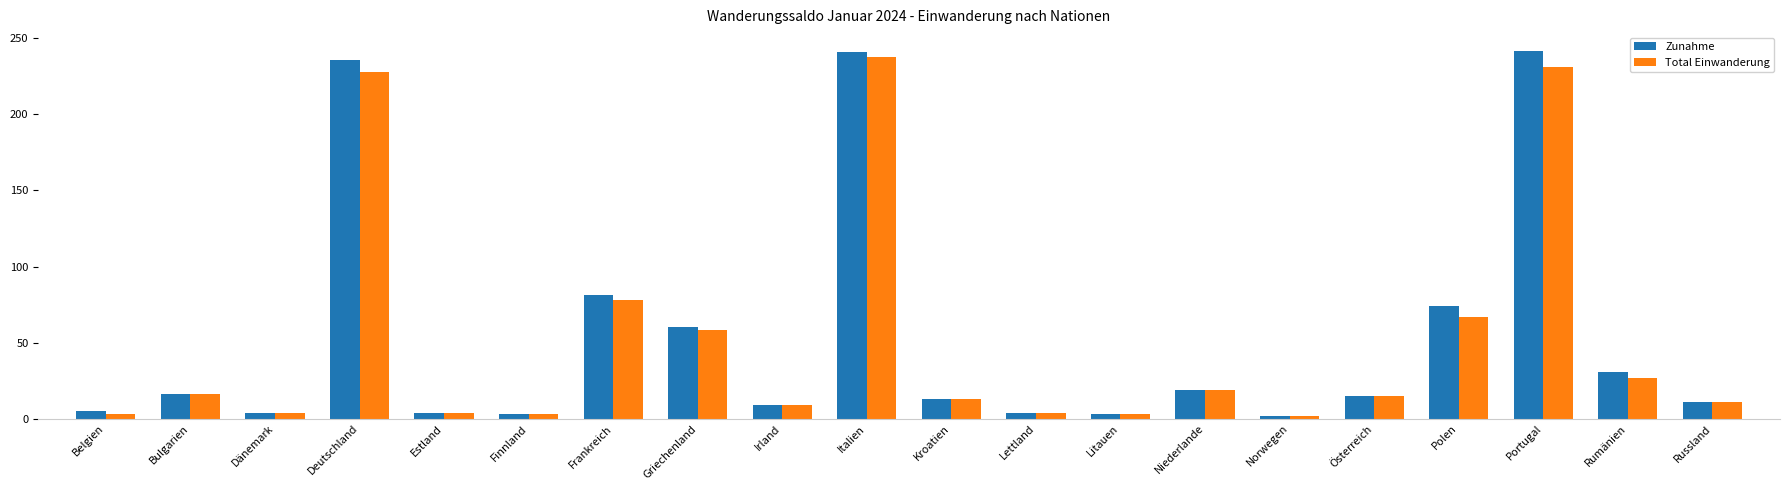

Which series has the widest spread of values?

Zunahme